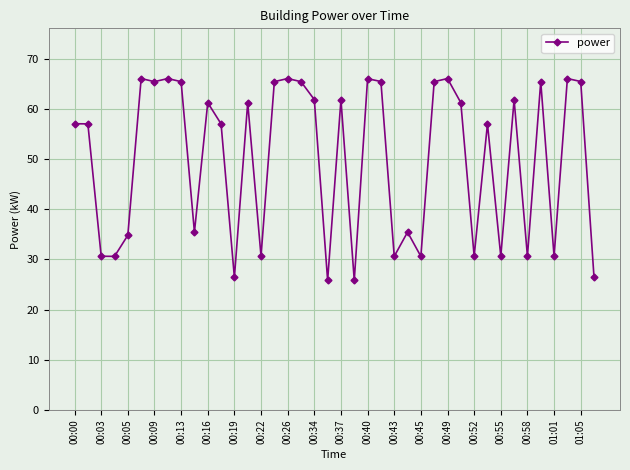

What is the maximum value shown in the chart?

66.0